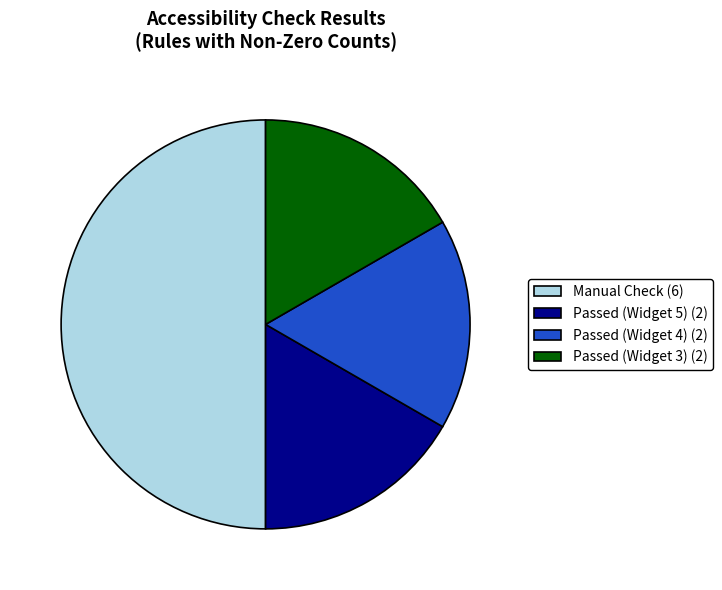

Approximately how many times larger is the value at Passed (Widget 3) (2) compared to Passed (Widget 5) (2)?

1.0